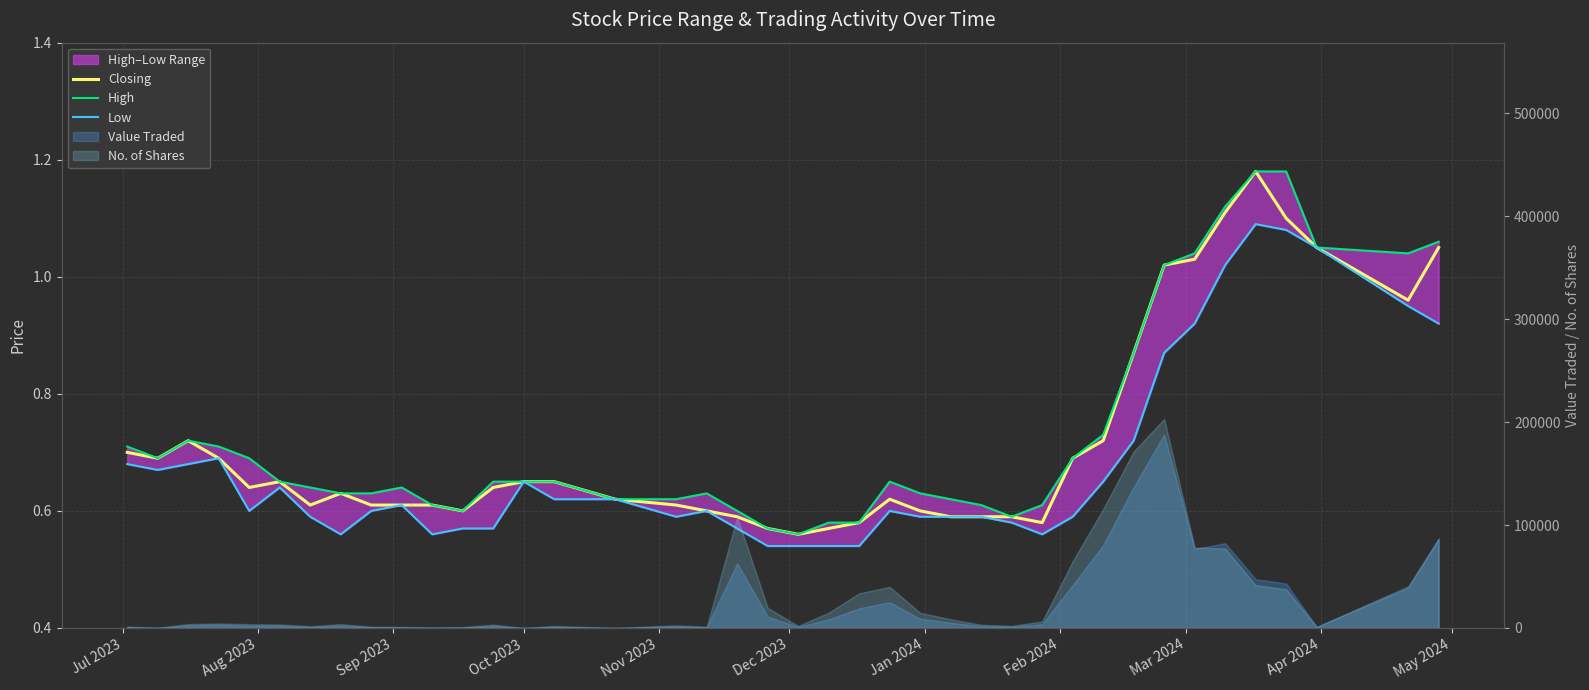

Which series has the largest total across all categories?

High